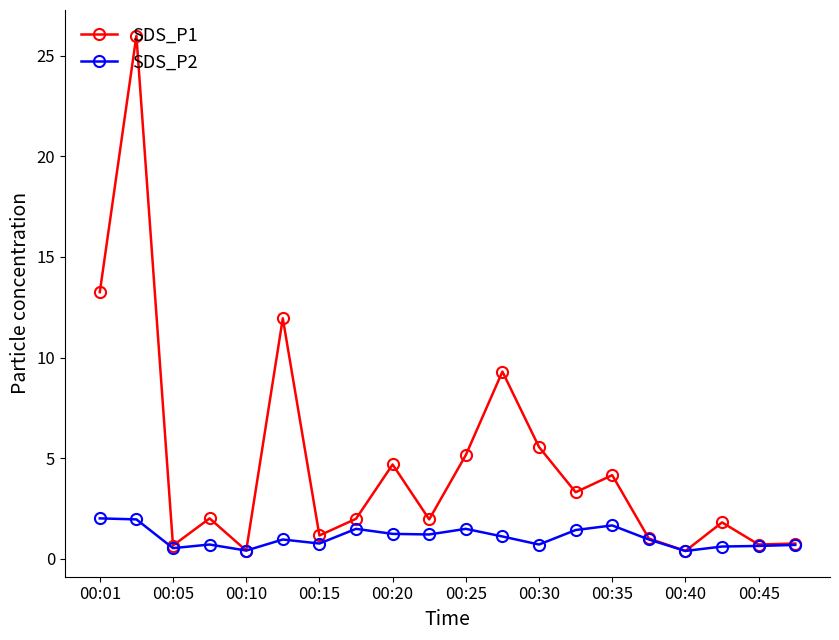

Rank the series by their average value, from lowest to highest.

SDS_P2, SDS_P1